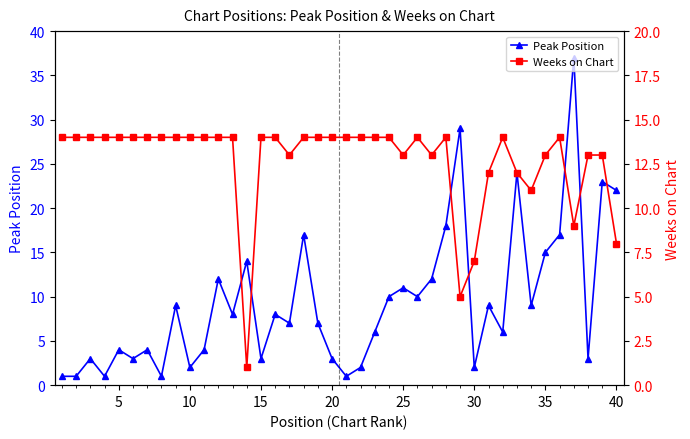

The Peak Position series shows 22 at 40. True or false?

True